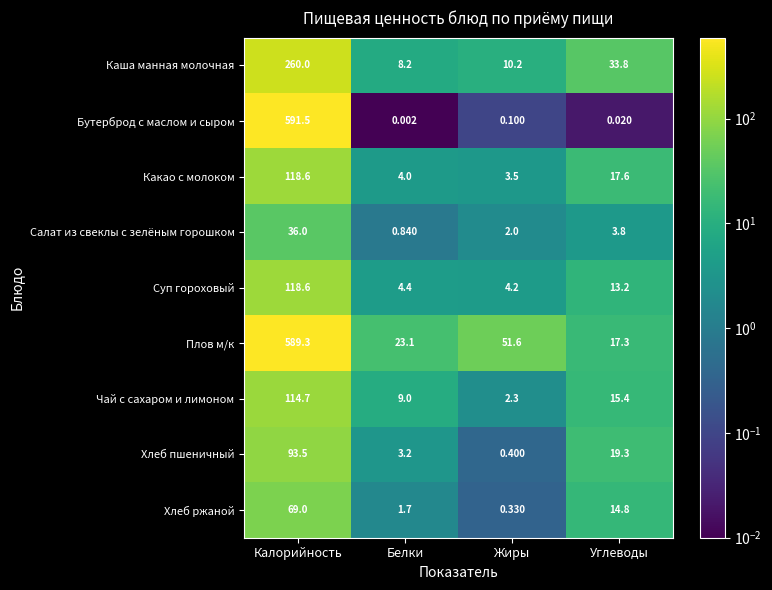

Which series changed the most between Калорийность and Жиры?

Бутерброд с маслом и сыром